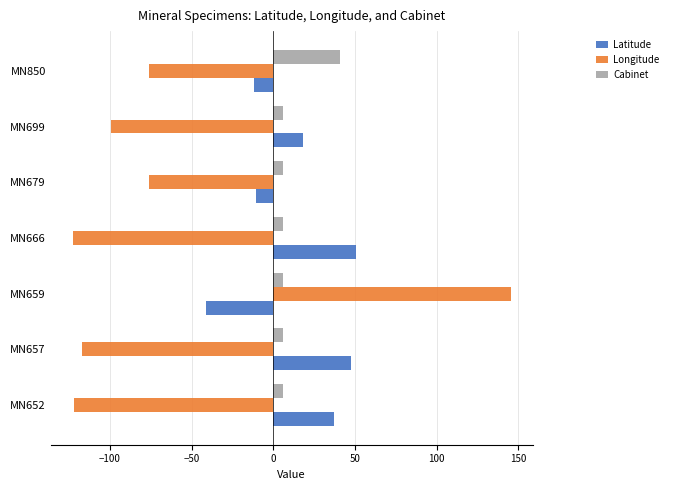

Which series has the largest range (max minus min)?

Longitude